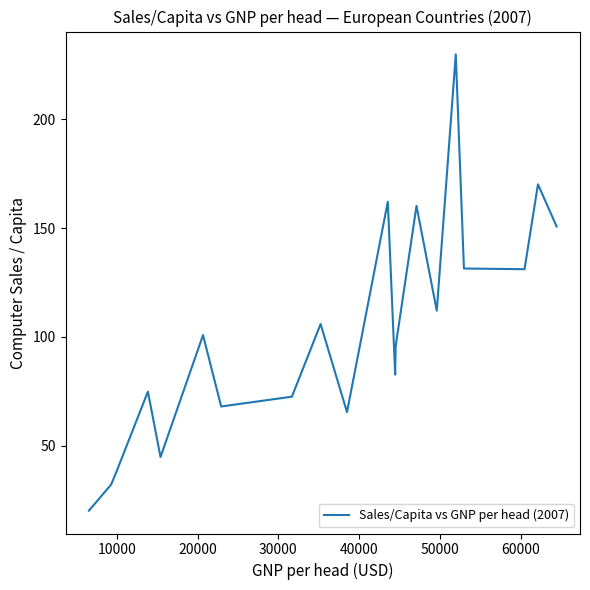

What is the greatest value displayed?

229.7